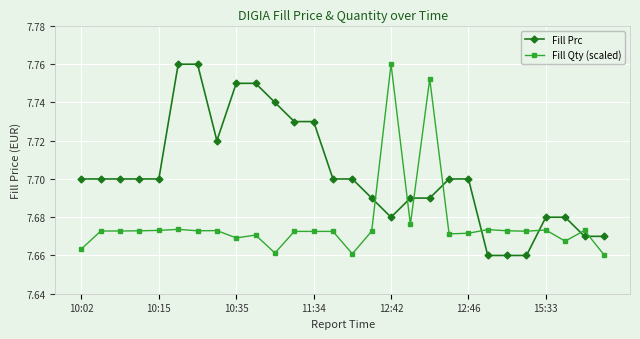

Which series has the largest total across all categories?

Fill Prc